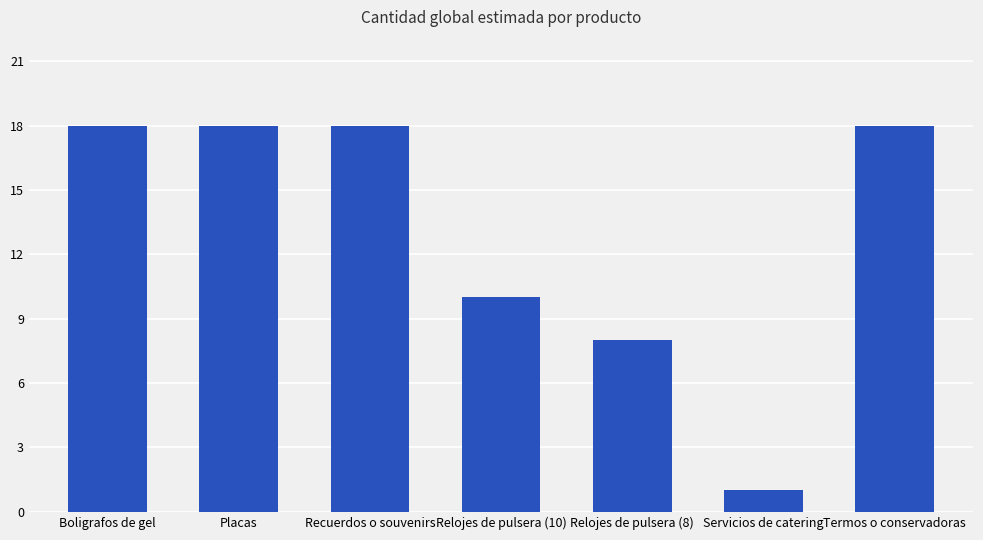

Which label corresponds to the smallest value in the chart?

Servicios de catering